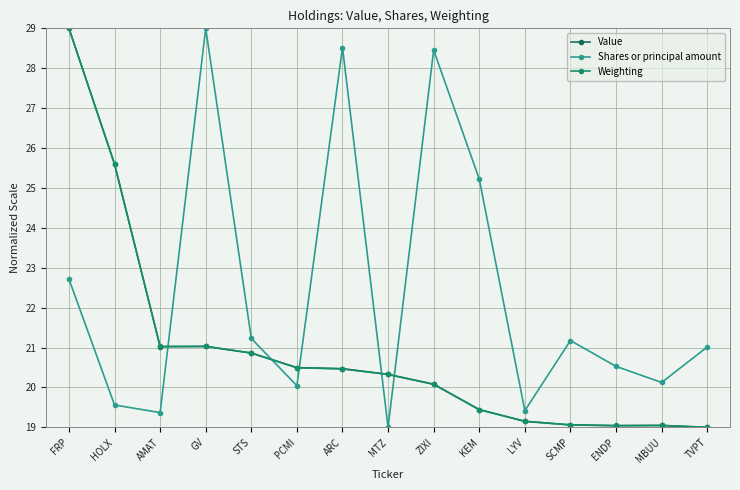

Is it true that Shares or principal amount equals 9.4 at TVPT?

False